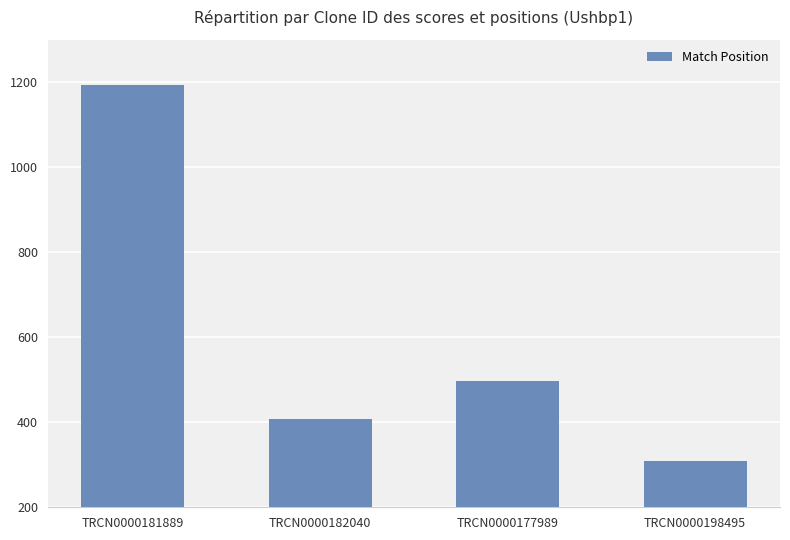

What is the greatest value displayed?

1193